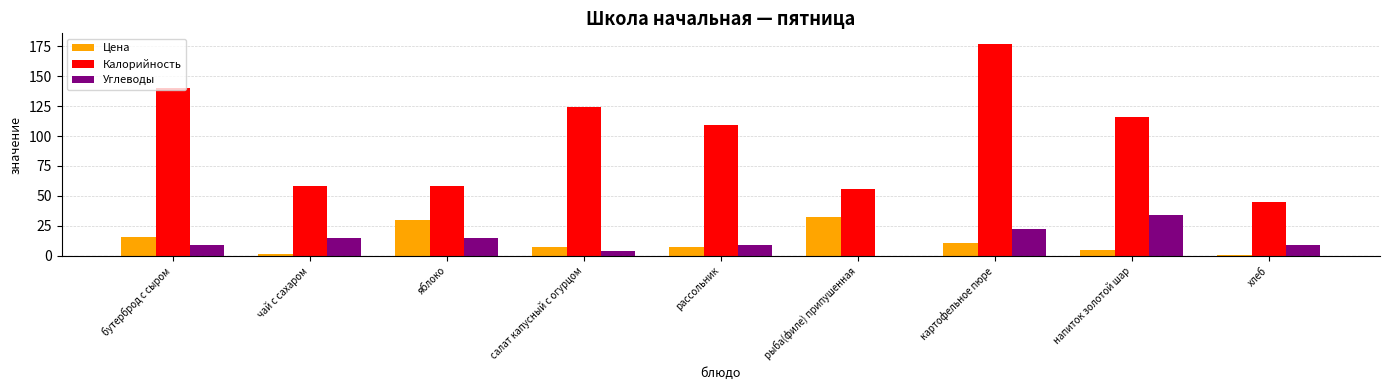

What value does the Калорийность series have at бутерброд с сыром?

140.0